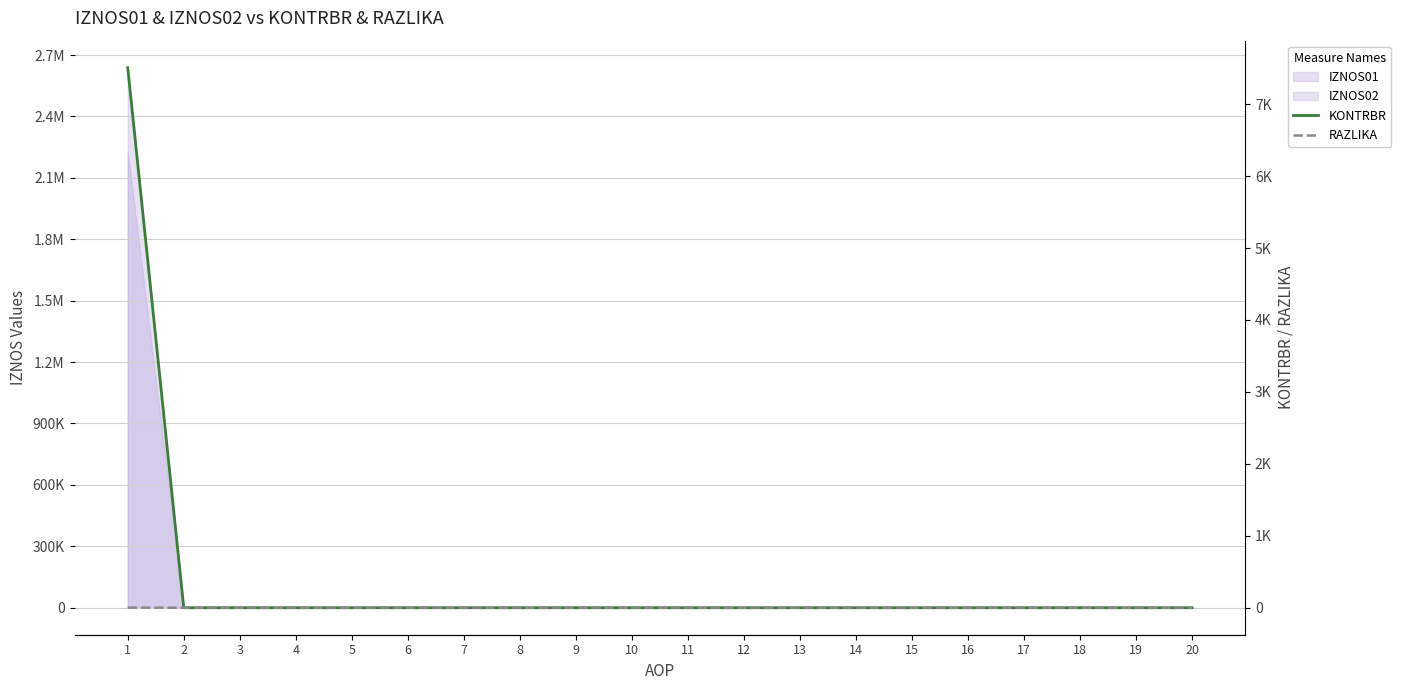

True or false: KONTRBR and RAZLIKA cross at least once.

False